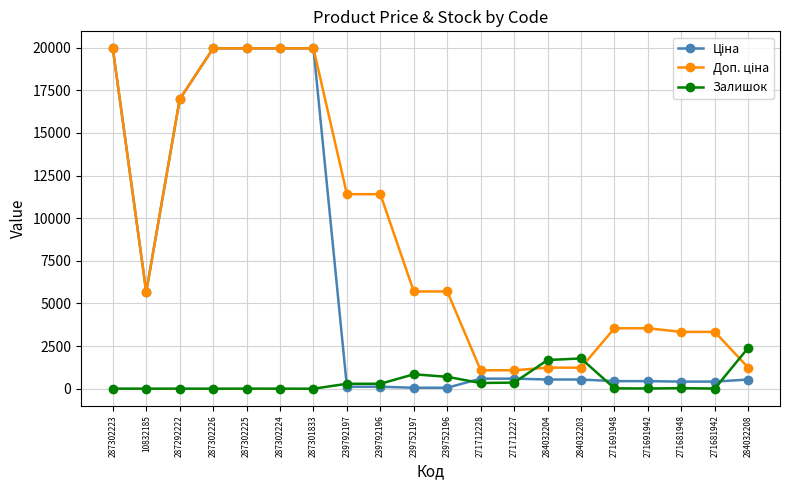

At how many categories does at least one series exceed 17264?

5